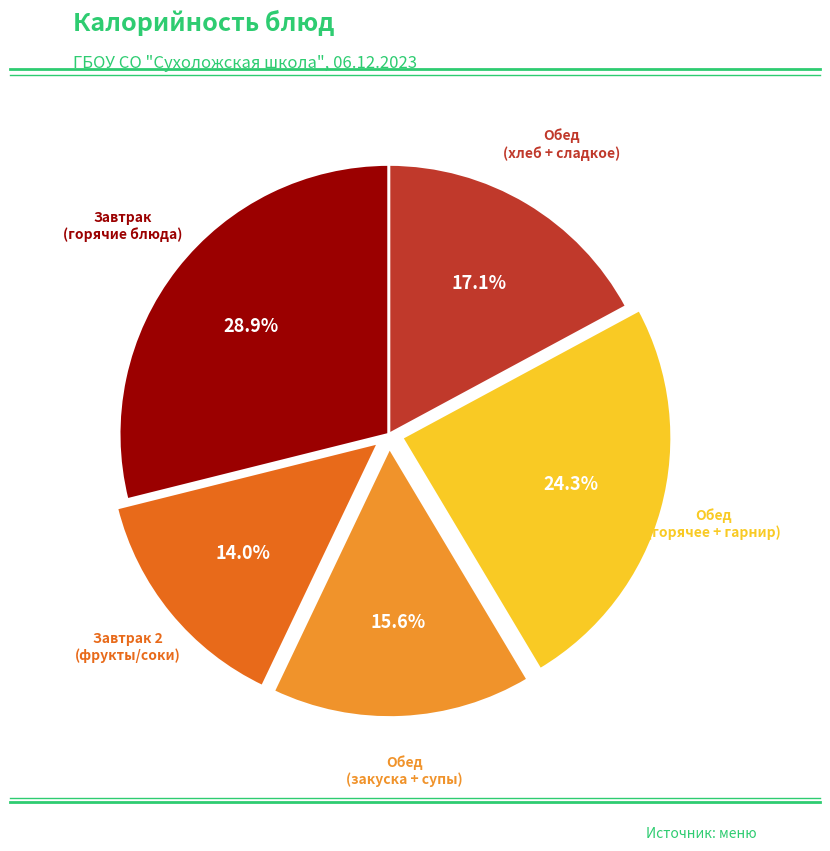

Is there a majority slice in this chart?

No